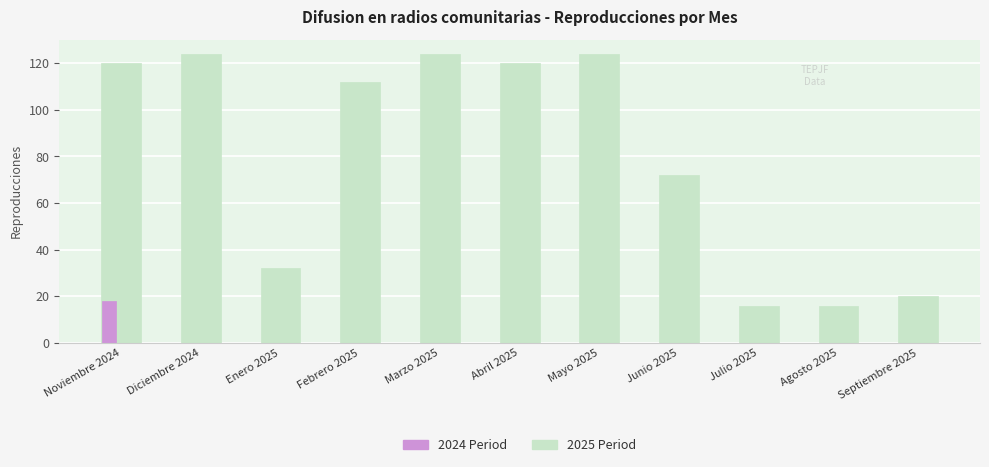

What is the label of the 3rd bar from the right?

Julio 2025